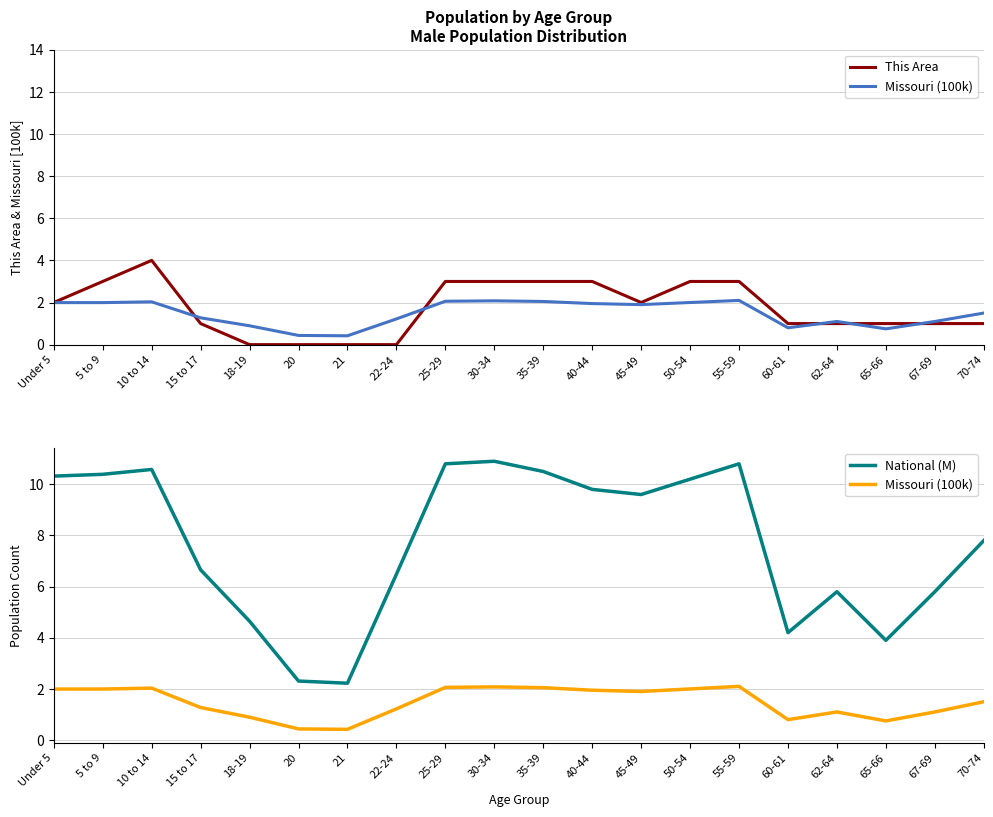

Where is the first local maximum for This Area?

10 to 14